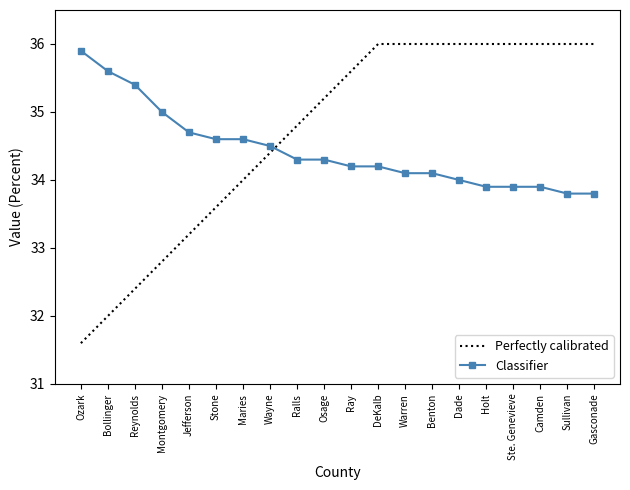

Reading right to left, list all the values displayed in this chart.

Perfectly calibrated: Gasconade=36.0	Sullivan=36.0	Camden=36.0	Ste. Genevieve=36.0	Holt=36.0	Dade=36.0	Benton=36.0	Warren=36.0	DeKalb=36.0	Ray=35.6	Osage=35.2	Ralls=34.8	Wayne=34.4	Maries=34.0	Stone=33.6	Jefferson=33.2	Montgomery=32.8	Reynolds=32.4	Bollinger=32.0	Ozark=31.6
Classifier: Gasconade=33.8	Sullivan=33.8	Camden=33.9	Ste. Genevieve=33.9	Holt=33.9	Dade=34.0	Benton=34.1	Warren=34.1	DeKalb=34.2	Ray=34.2	Osage=34.3	Ralls=34.3	Wayne=34.5	Maries=34.6	Stone=34.6	Jefferson=34.7	Montgomery=35.0	Reynolds=35.4	Bollinger=35.6	Ozark=35.9